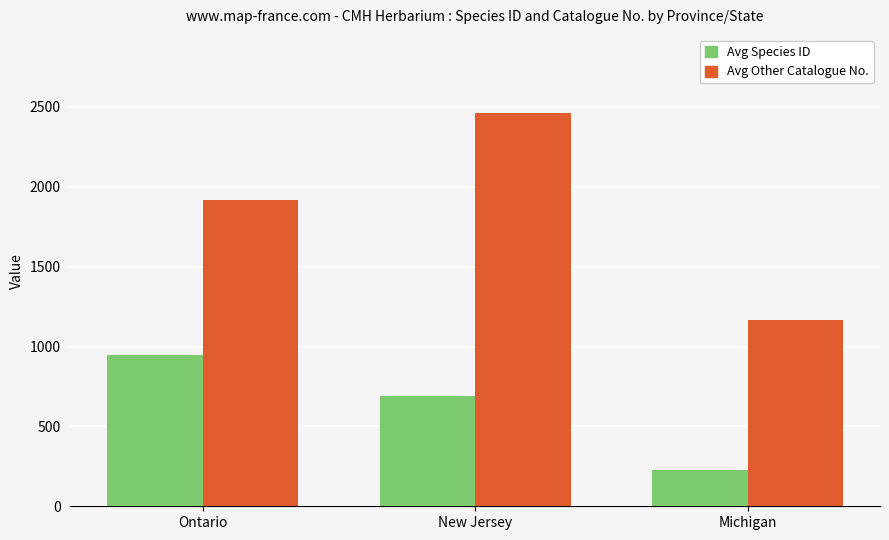

How many groups of bars are there?

3